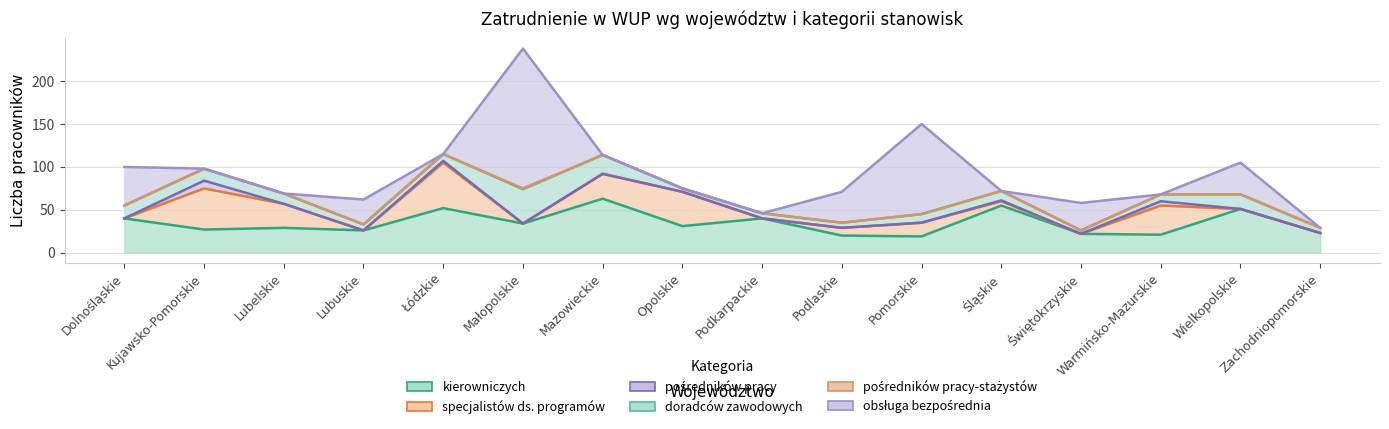

Is the value of specjalistów ds. programów at Opolskie greater than the value of pośredników pracy-stażystów at Kujawsko-Pomorskie?

Yes